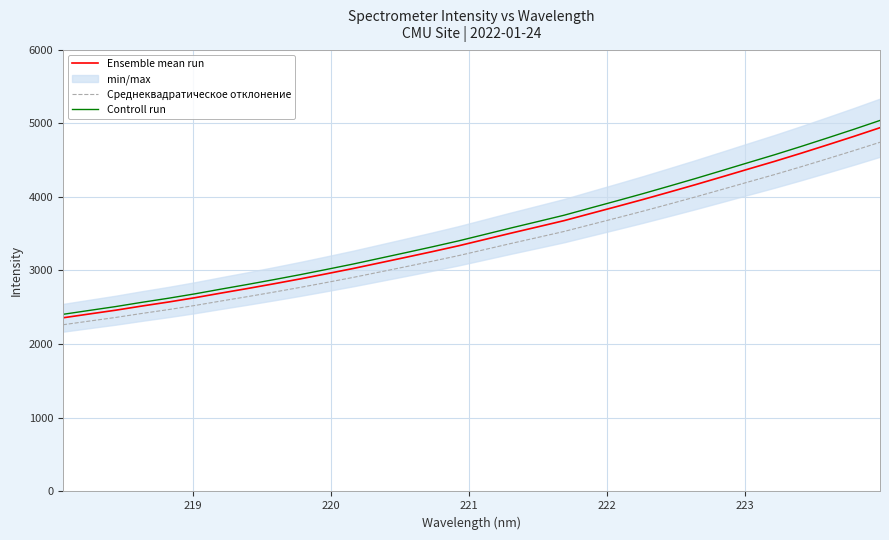

True or false: Среднеквадратическое отклонение and Controll run intersect in this chart.

False